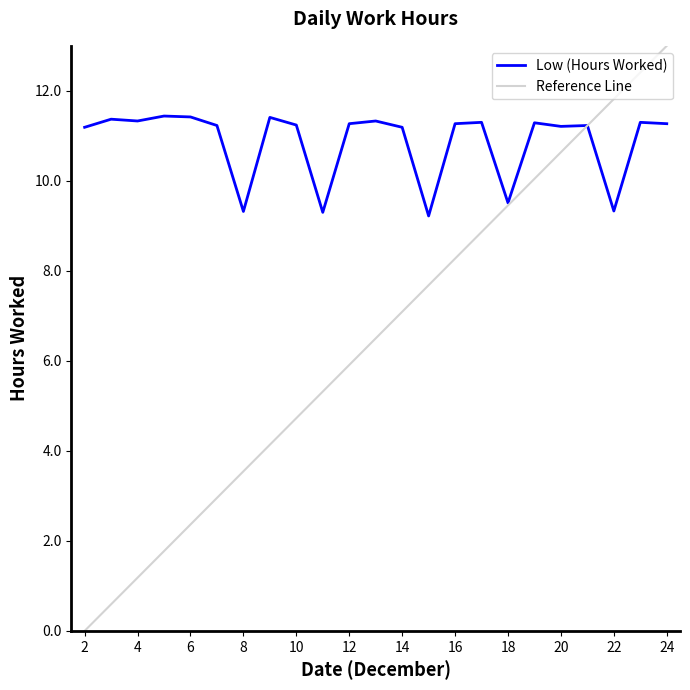

Where does the data first go above 11?

2